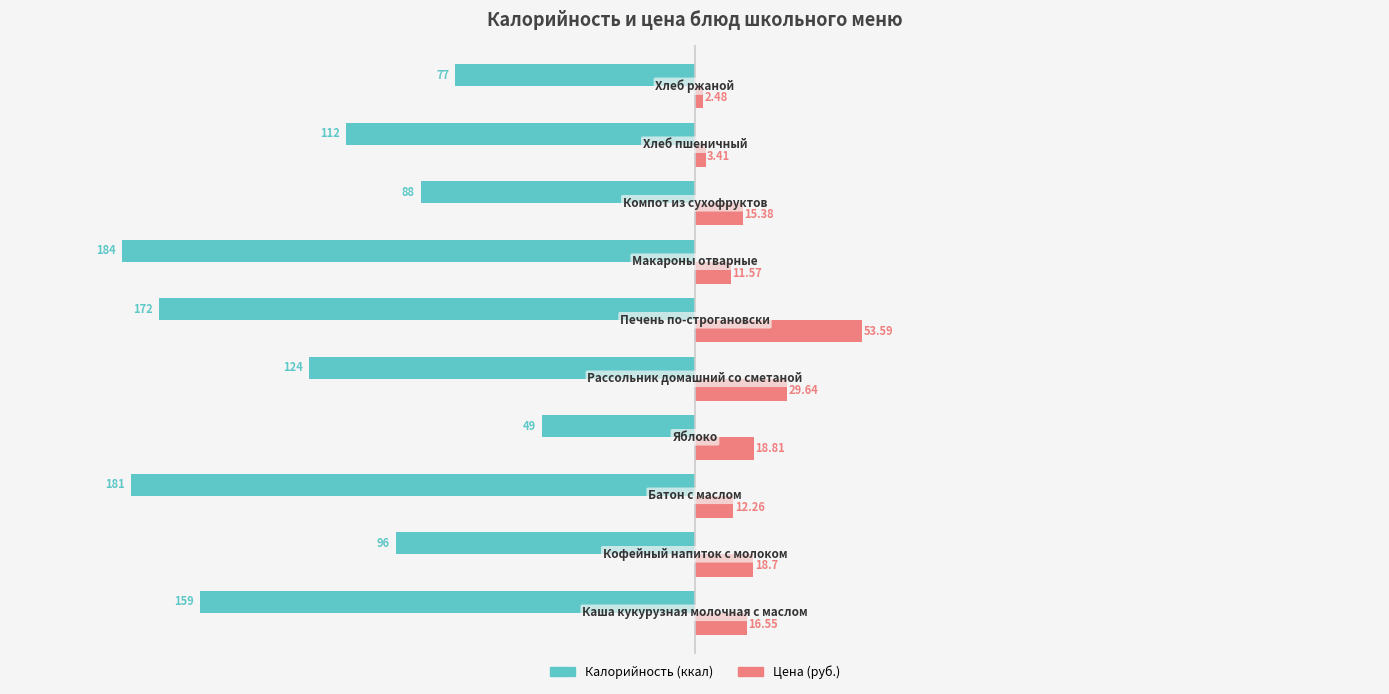

Which series has the largest range (max minus min)?

Калорийность (ккал)